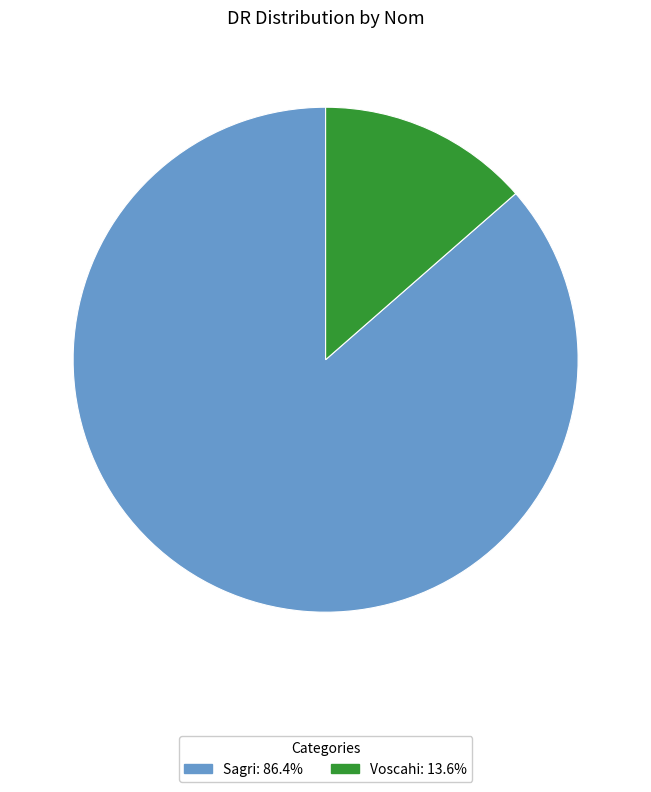

How many slices are in this pie chart?

2